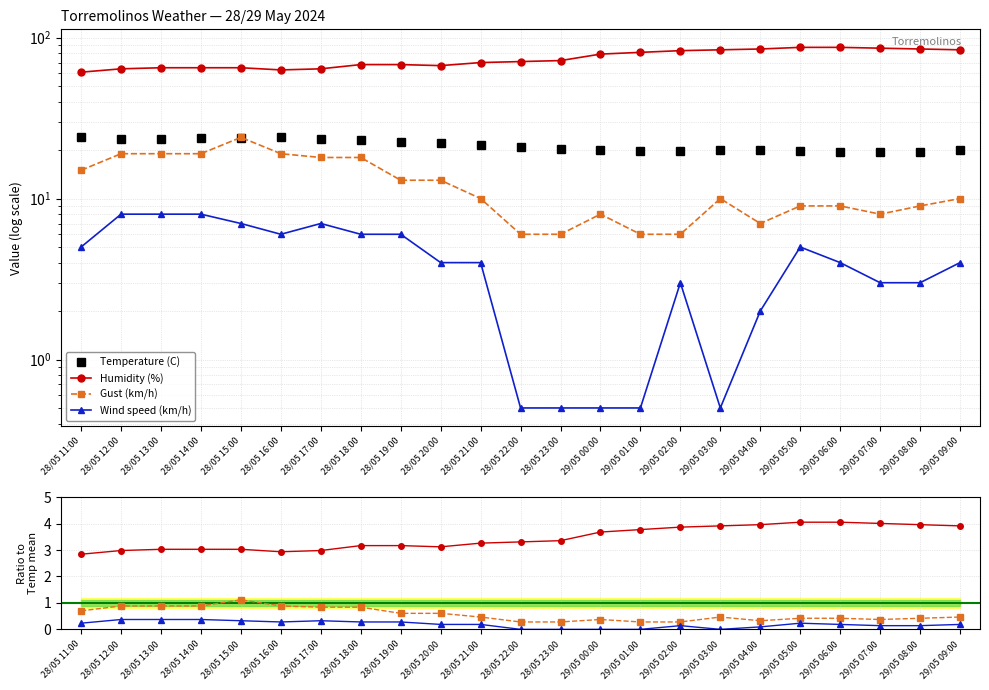

True or false: Temperature (C) has more than 0 points higher than both neighbors.

True